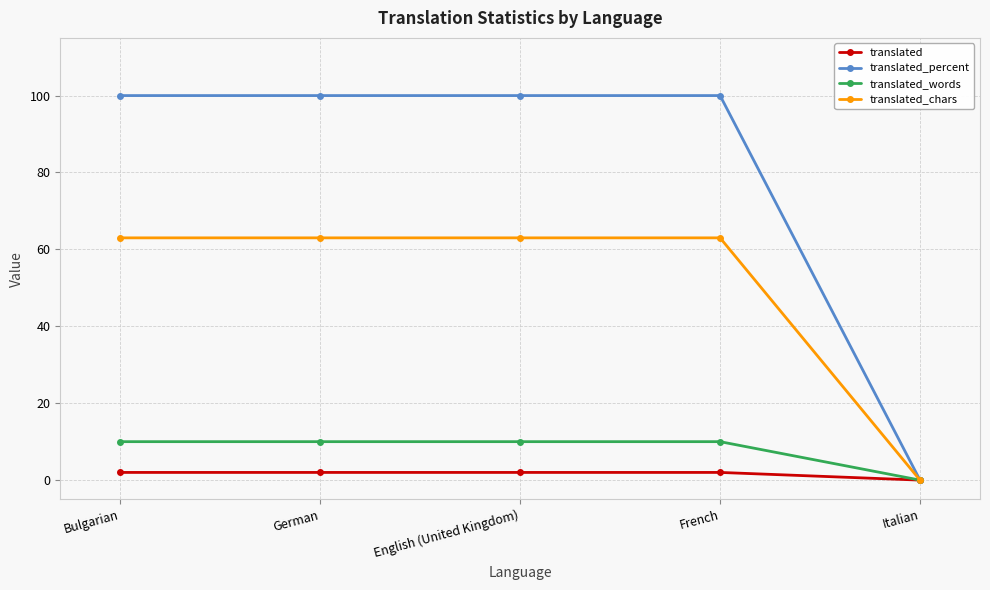

Which series changed the most between German and Italian?

translated_percent